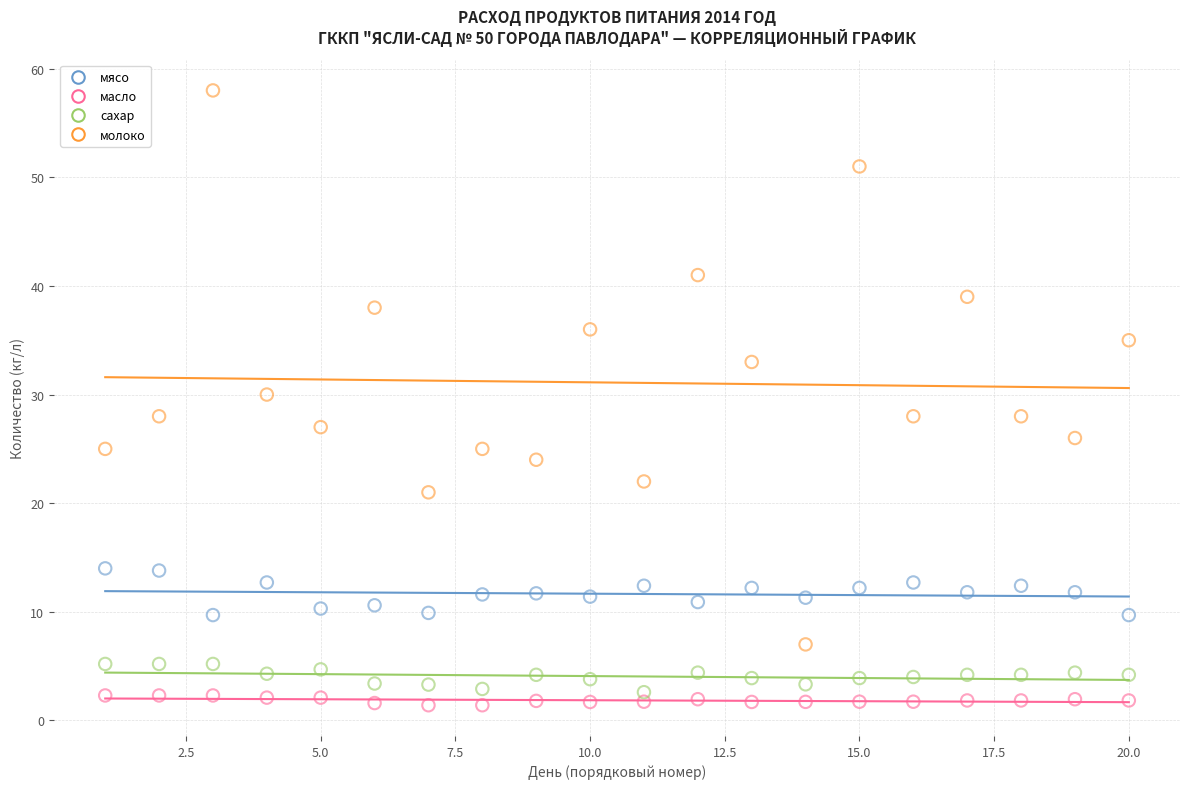

Which series has the widest spread of Y values?

молоко